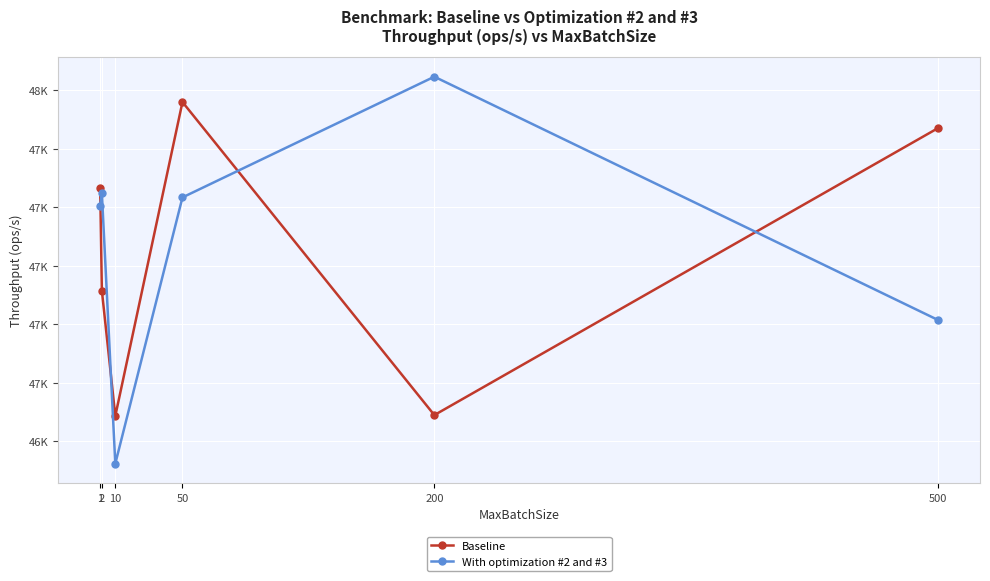

The value of With optimization #2 and #3 at 10 is 72292.2. True or false?

False